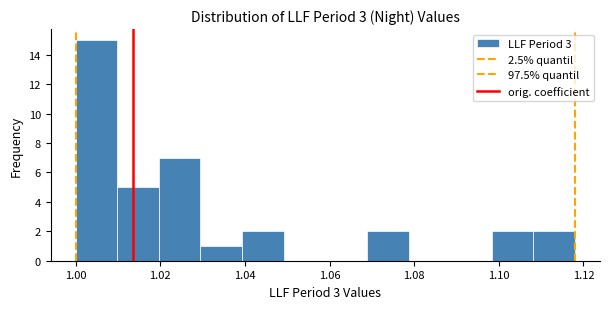

Reading left to right, transcribe this chart: for each bar, give the range it covers on the x-axis and its height. Neither the bar edges nor the heights are printed on the chart, so give them approximately, as read against the axes.

1.000 to 1.010: 15
1.010 to 1.020: 5
1.020 to 1.030: 7
1.030 to 1.040: 1
1.040 to 1.050: 2
1.050 to 1.060: 0
1.060 to 1.068: 0
1.068 to 1.078: 2
1.078 to 1.088: 0
1.088 to 1.098: 0
1.098 to 1.108: 2
1.108 to 1.118: 2